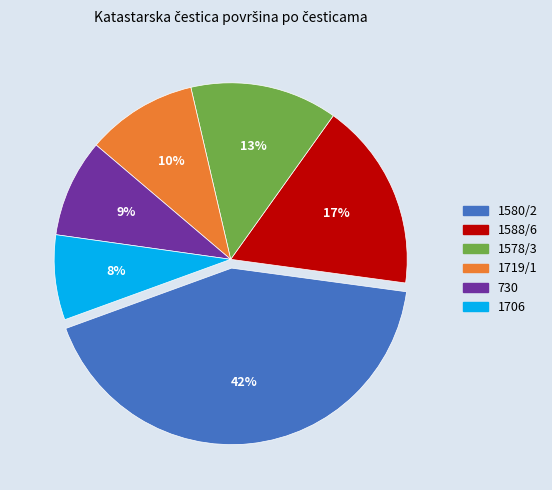

Combined, do 1588/6 and 1719/1 account for over 50%?

No